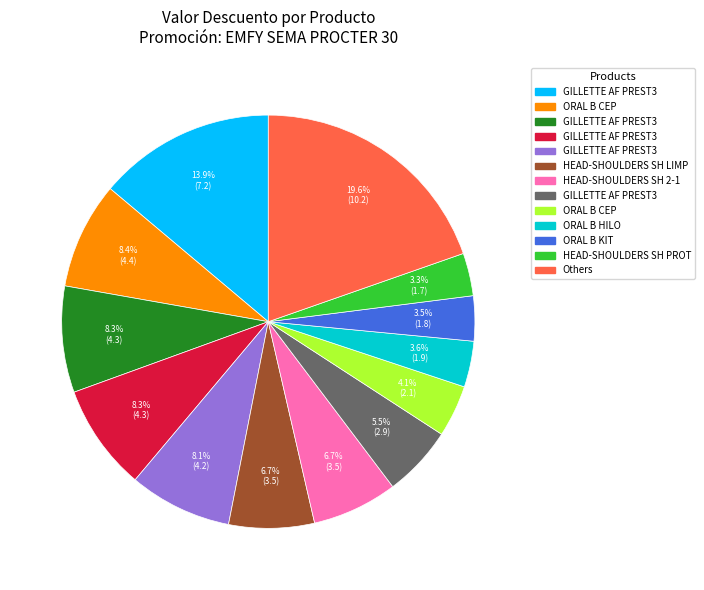

Does any single category account for the majority?

No